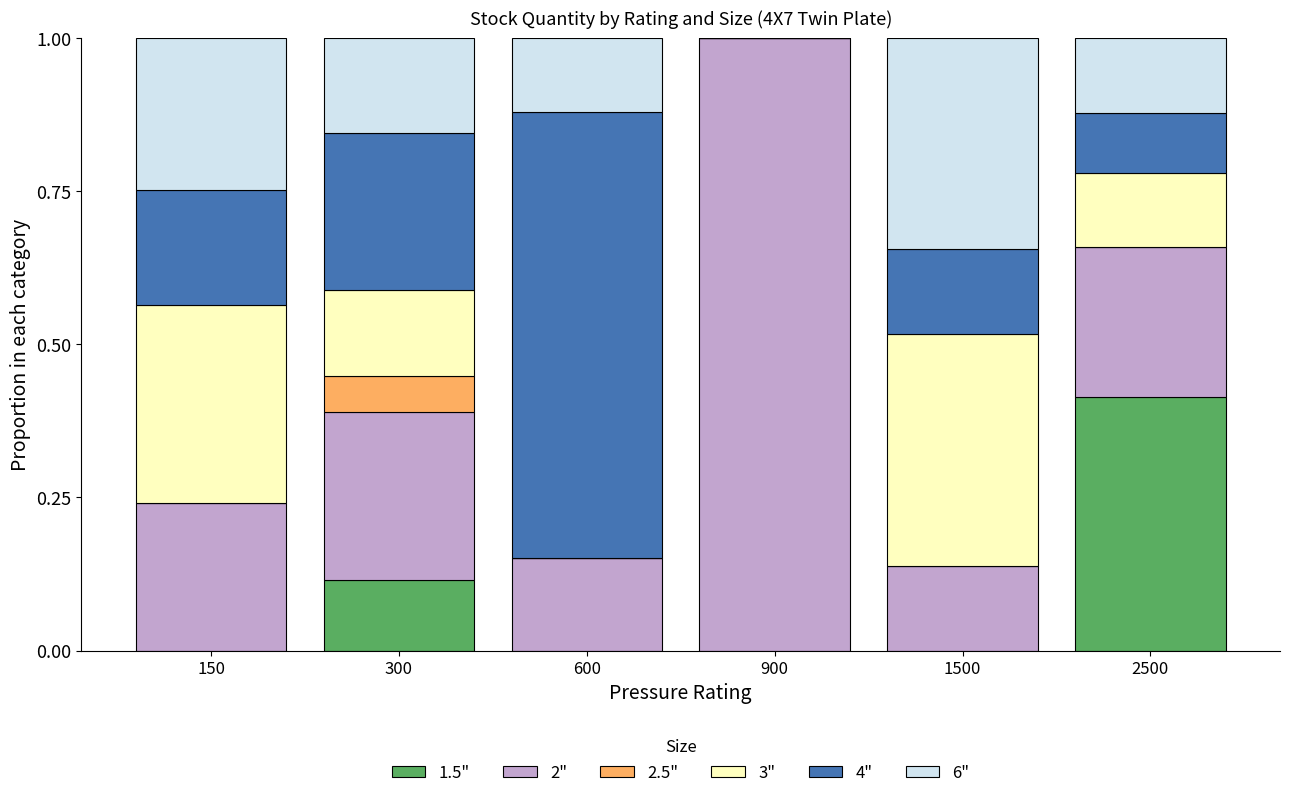

The value of 1.5" at 150 is -0.2. True or false?

False